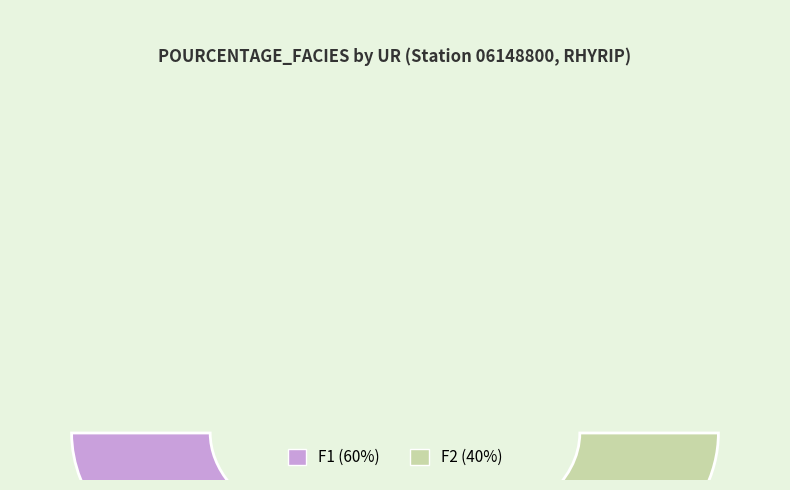

Rank the categories by value from highest to lowest.

F1, F2